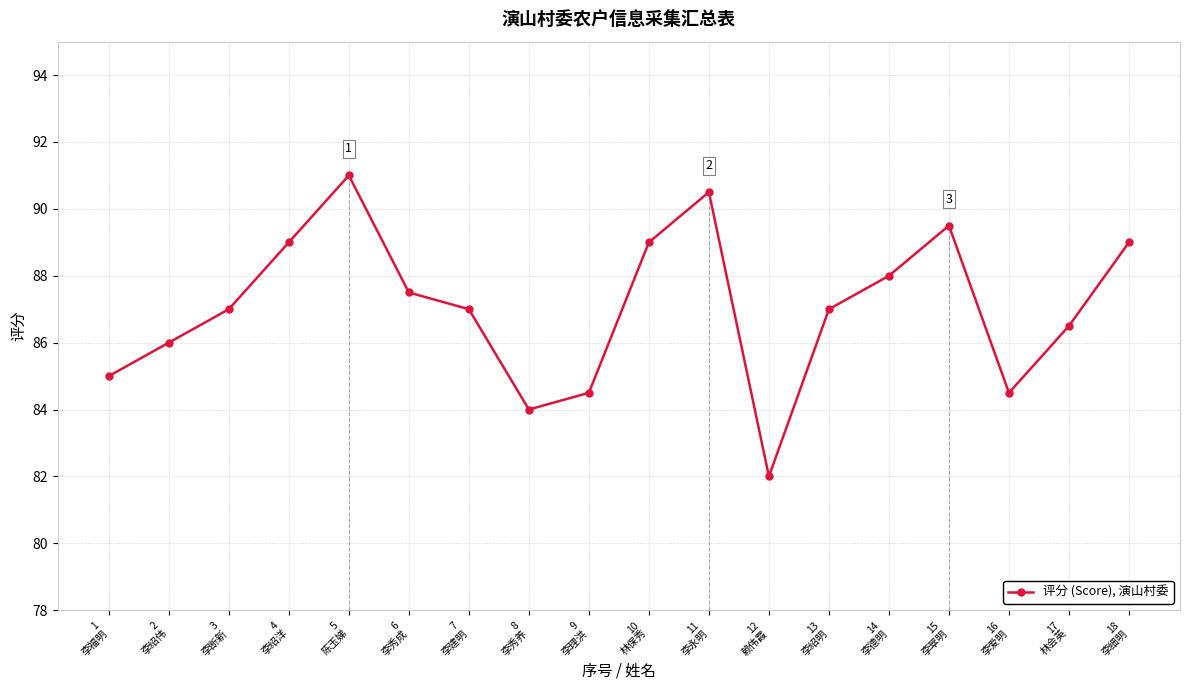

Reading left to right, extract all data points from this chart.

85.0	86.0	87.0	89.0	91.0	87.5	87.0	84.0	84.5	89.0	90.5	82.0	87.0	88.0	89.5	84.5	86.5	89.0